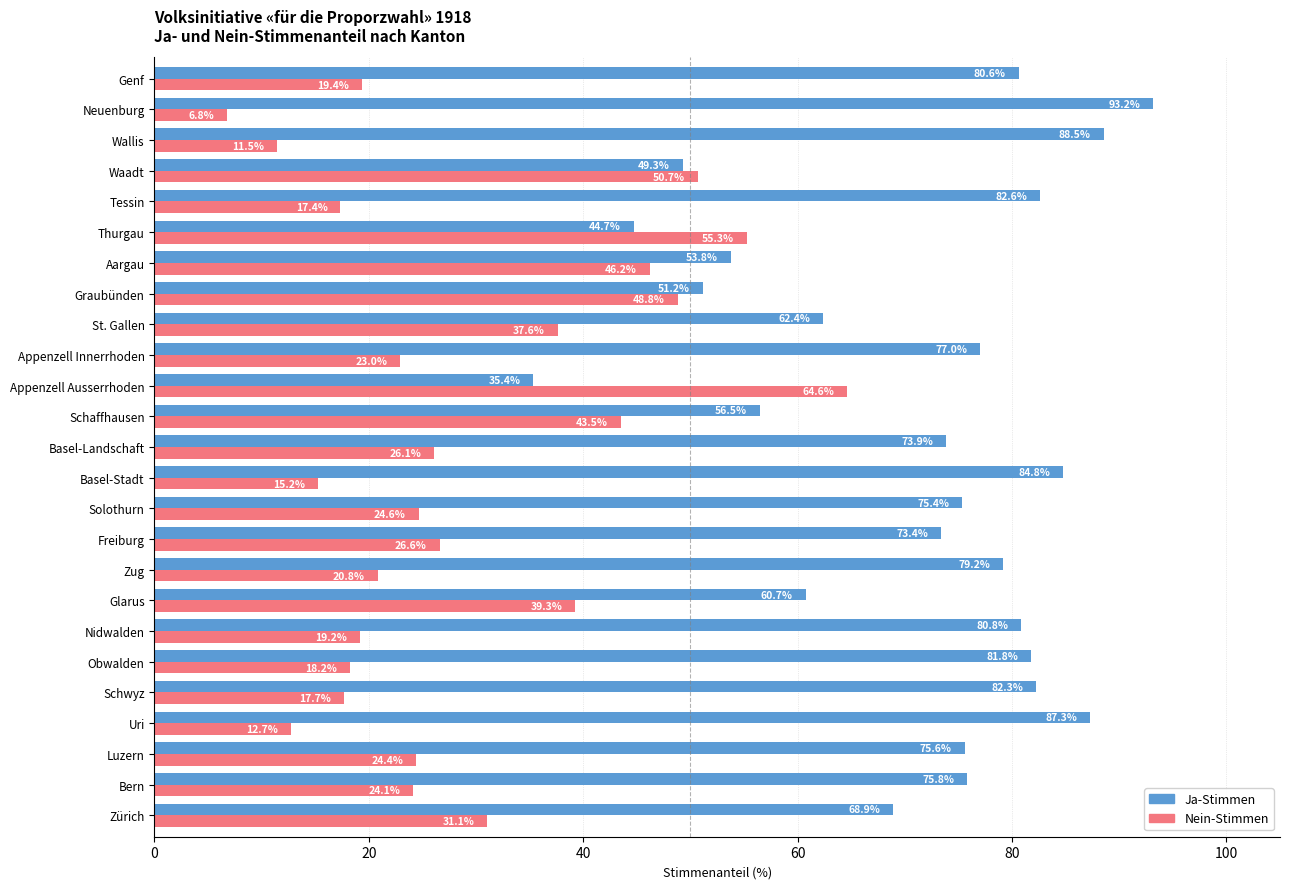

Read the Ja-Stimmen value at St. Gallen.

62.4